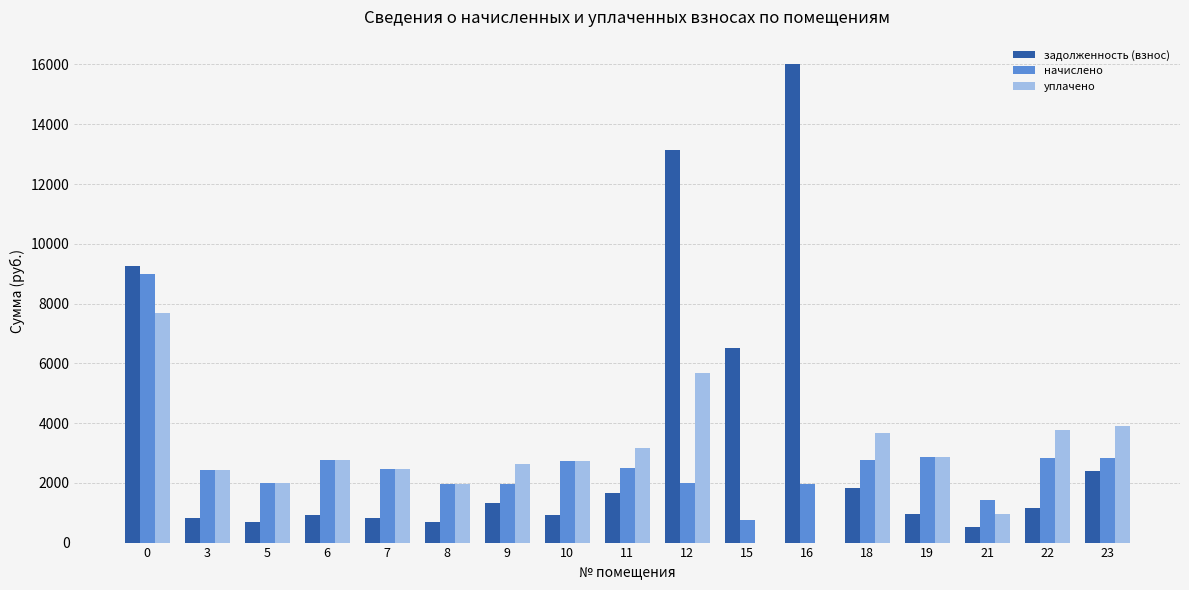

Is the value of задолженность (взнос) at 23 greater than the value of уплачено at 5?

Yes